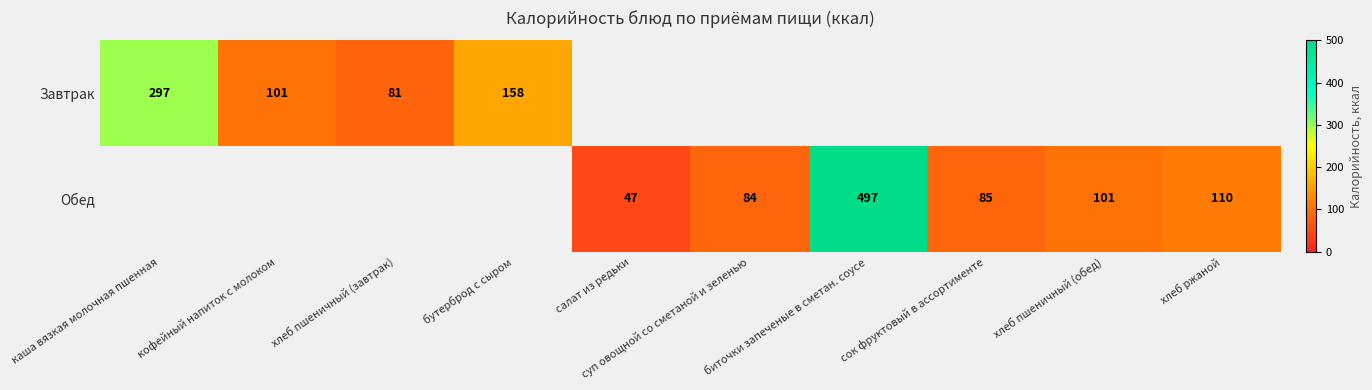

How many positive values does the Завтрак series have?

4